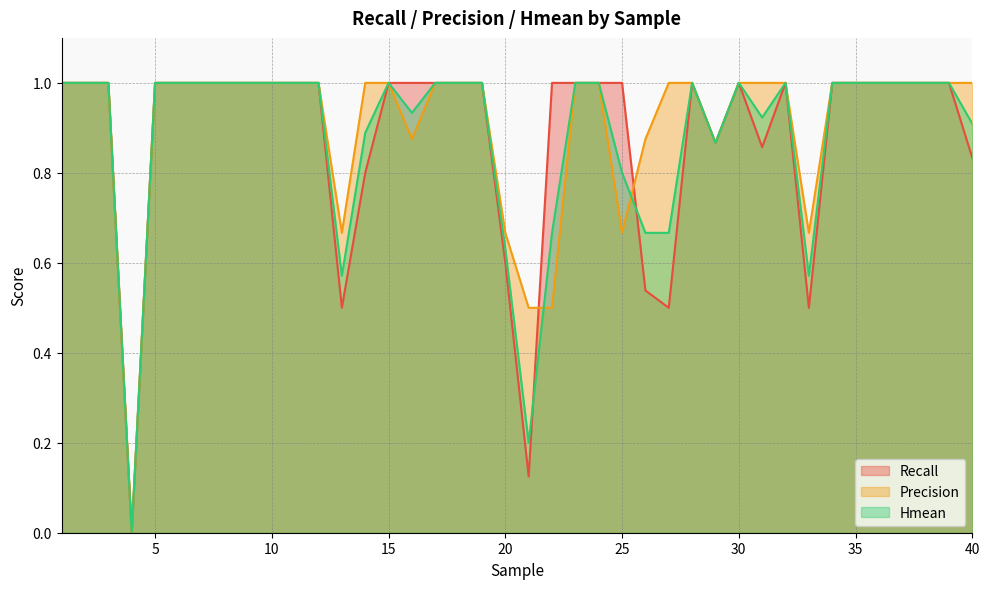

What is the difference between the Precision values at 33 and 23?

0.3